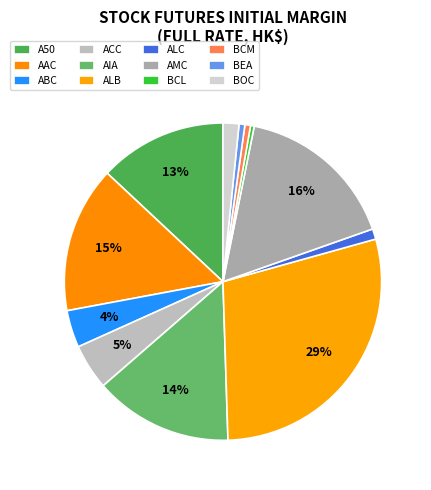

Between BCL and ALB, which is larger?

ALB